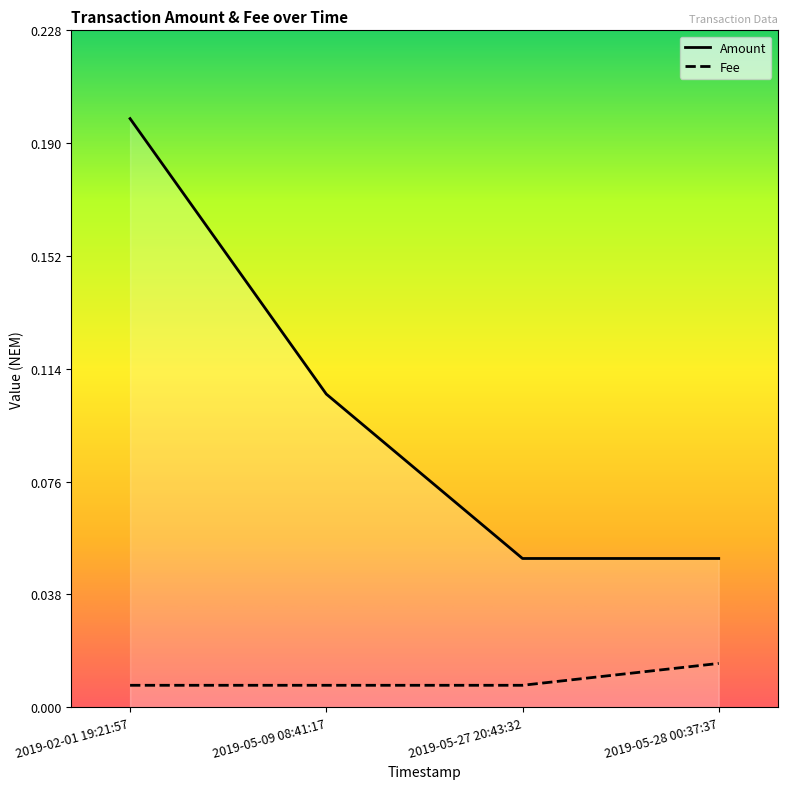

True or false: Amount and Fee intersect in this chart.

False